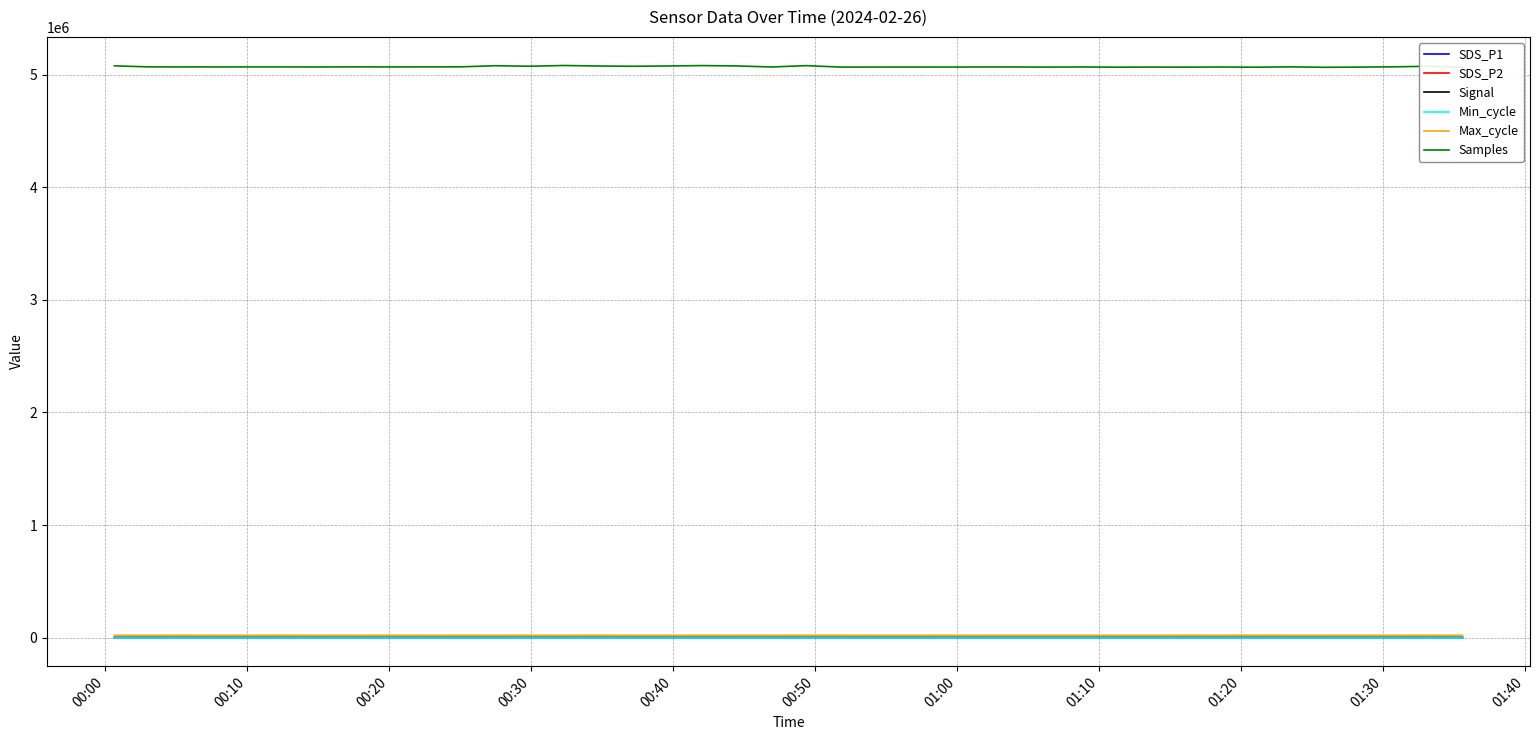

True or false: Signal and SDS_P2 cross at least once.

False